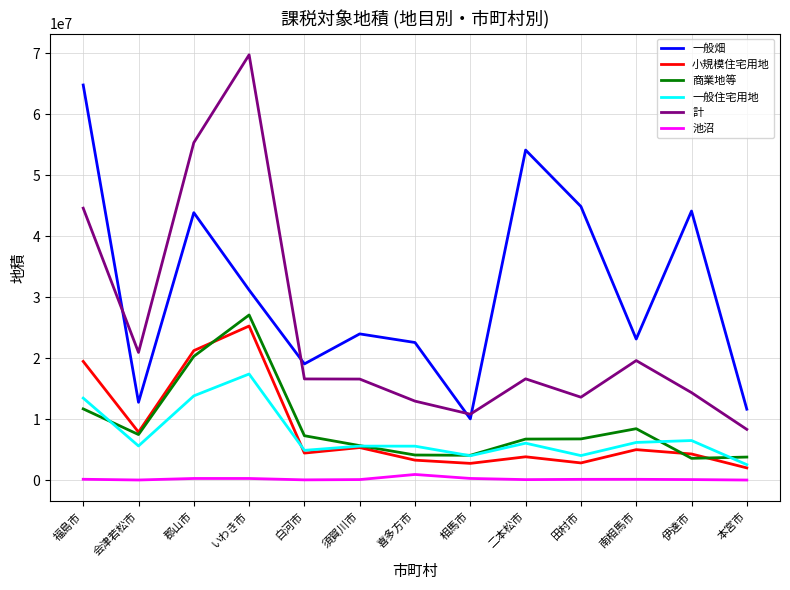

Does the chart display data point markers on the line(s)?

No